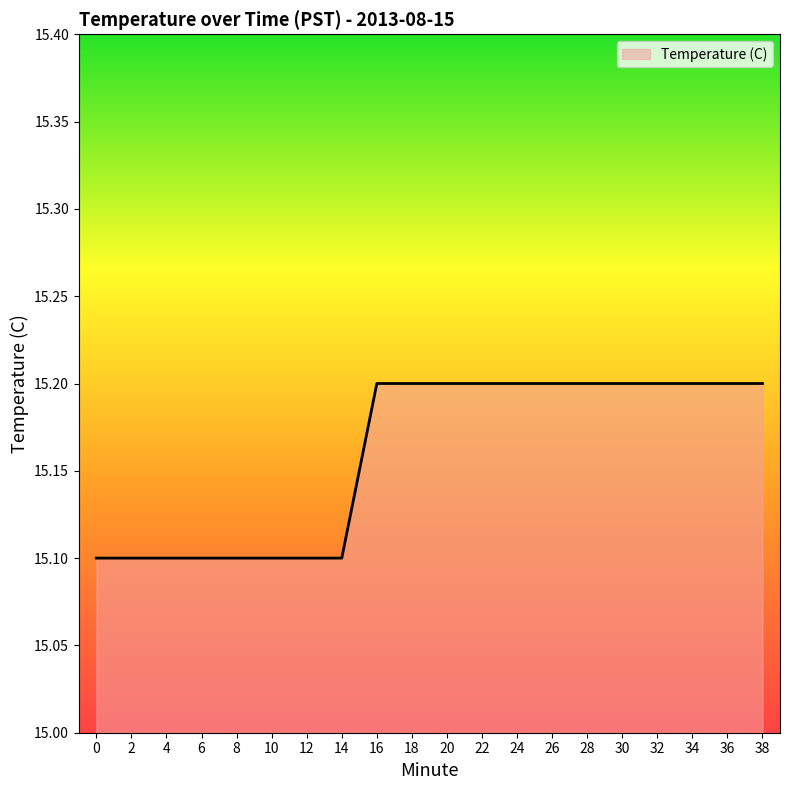

True or false: the data shows 15.2 at 18.

True